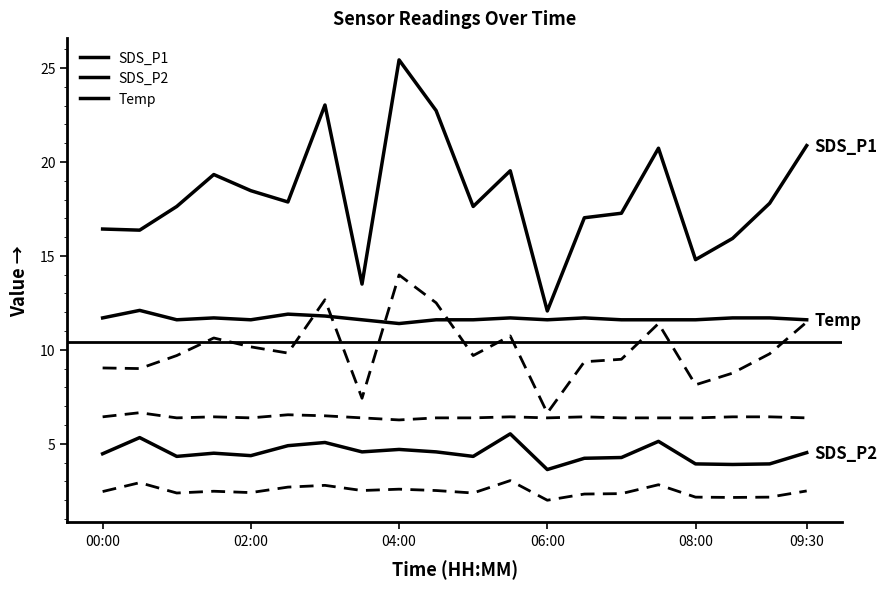

True or false: SDS_P1 and Temp intersect in this chart.

False